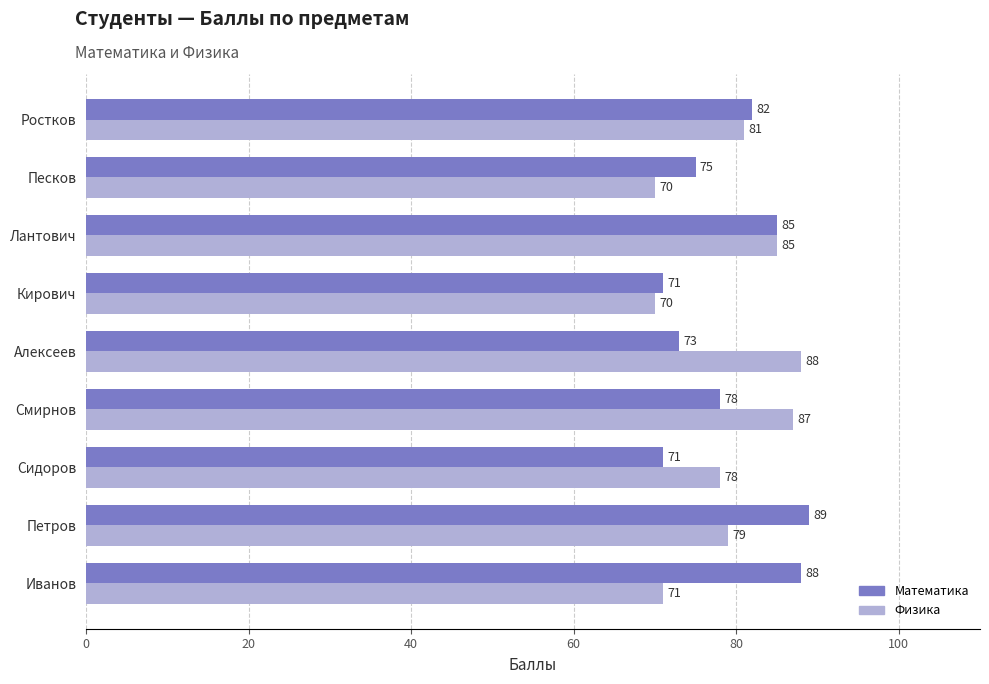

At which category is the sum across all series the highest?

Лантович